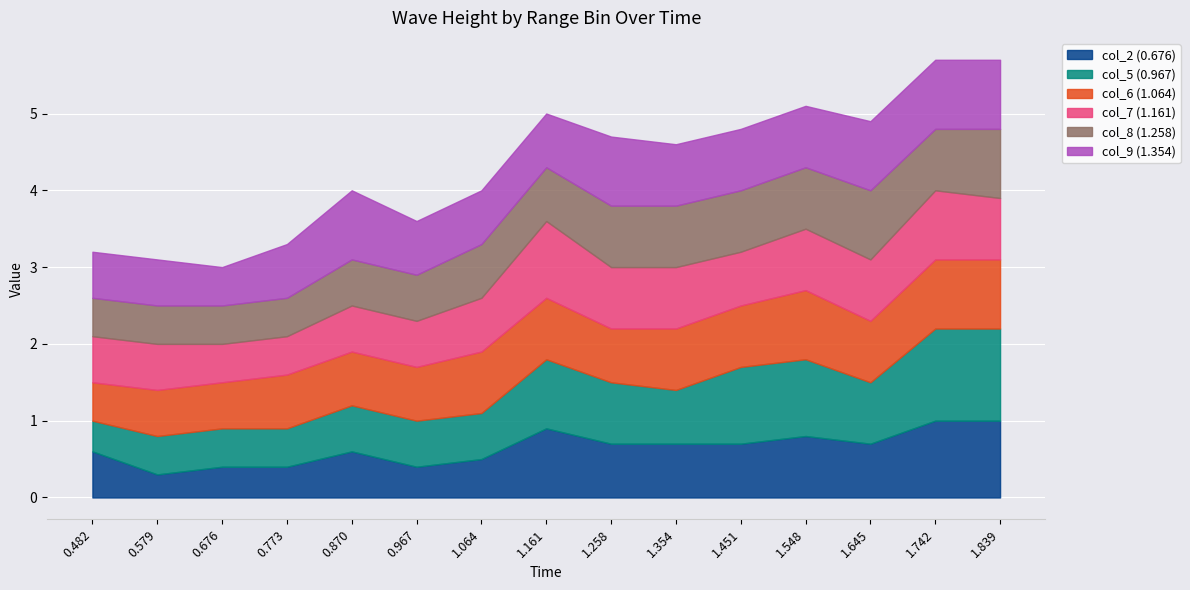

The col_6 (1.064) series shows 0.5 at 0.482. True or false?

True